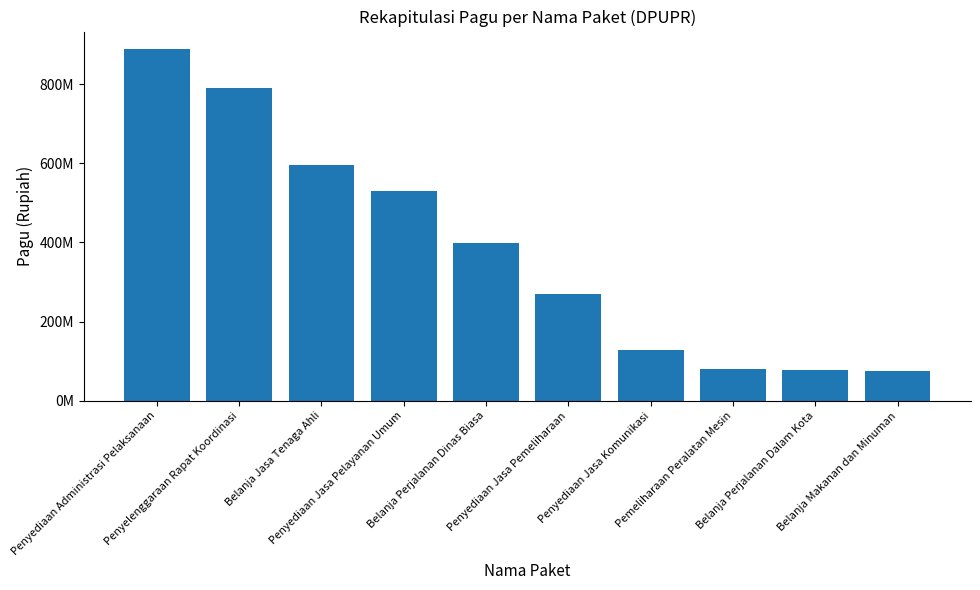

Rank the categories by value from lowest to highest.

Belanja Makanan dan Minuman, Belanja Perjalanan Dalam Kota, Pemeliharaan Peralatan Mesin, Penyediaan Jasa Komunikasi, Penyediaan Jasa Pemeliharaan, Belanja Perjalanan Dinas Biasa, Penyediaan Jasa Pelayanan Umum, Belanja Jasa Tenaga Ahli, Penyelenggaraan Rapat Koordinasi, Penyediaan Administrasi Pelaksanaan